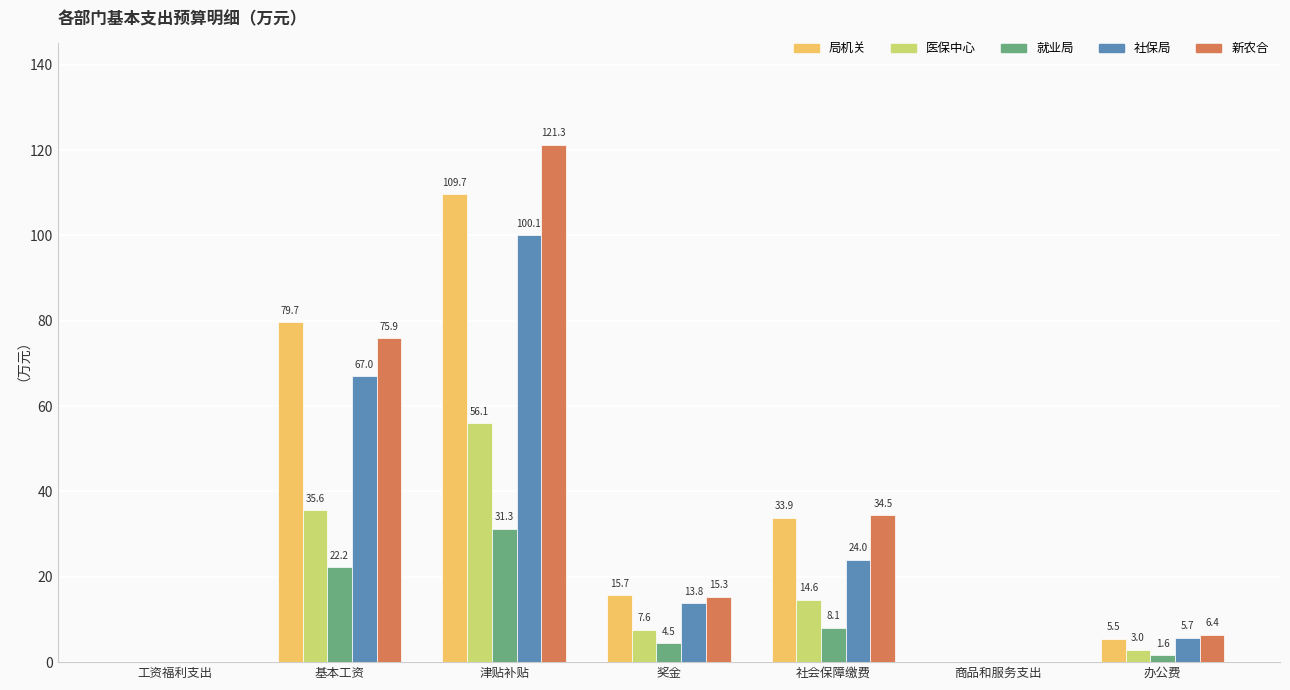

How many groups of bars are there?

7